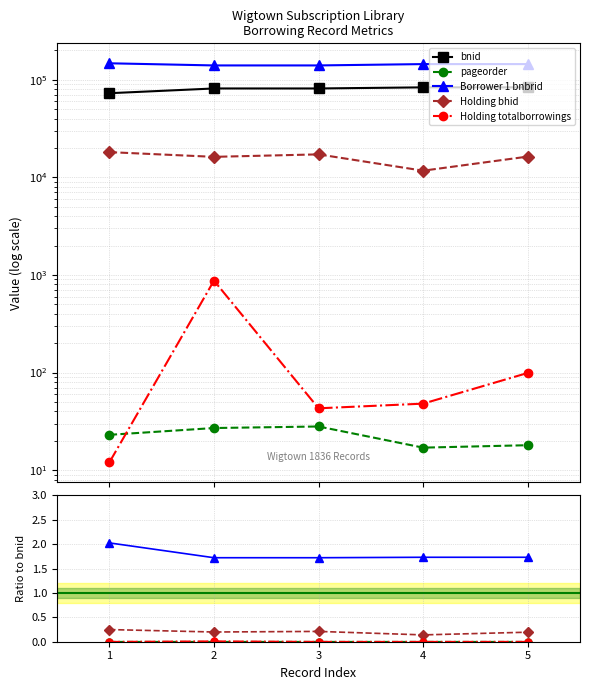

How many lines are shown in the chart?

5